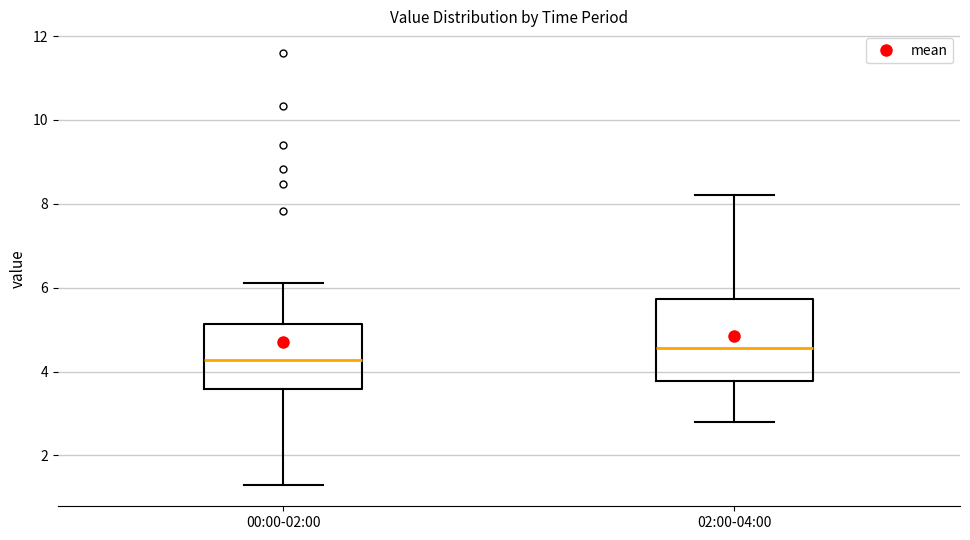

Reading left to right, read every box against the y-axis: the position of its median line, the range the box covers, and the ends of its whiskers. The values are not printed on the chart, so give them approximately, as read against the axis.

00:00-02:00: median 4.2, box 3.6 to 5.2, whiskers 1.4 to 6.2
02:00-04:00: median 4.6, box 3.8 to 5.8, whiskers 2.8 to 8.2